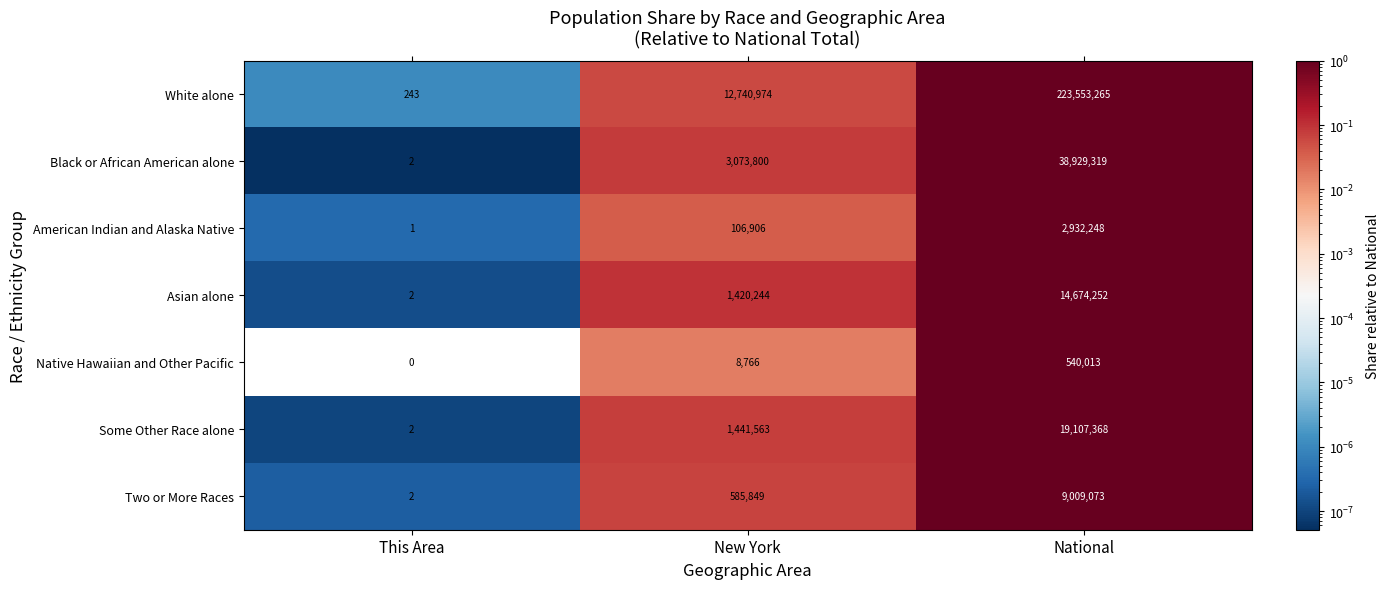

What value does the American Indian and Alaska Native series have at National, to the nearest 10?

2932250